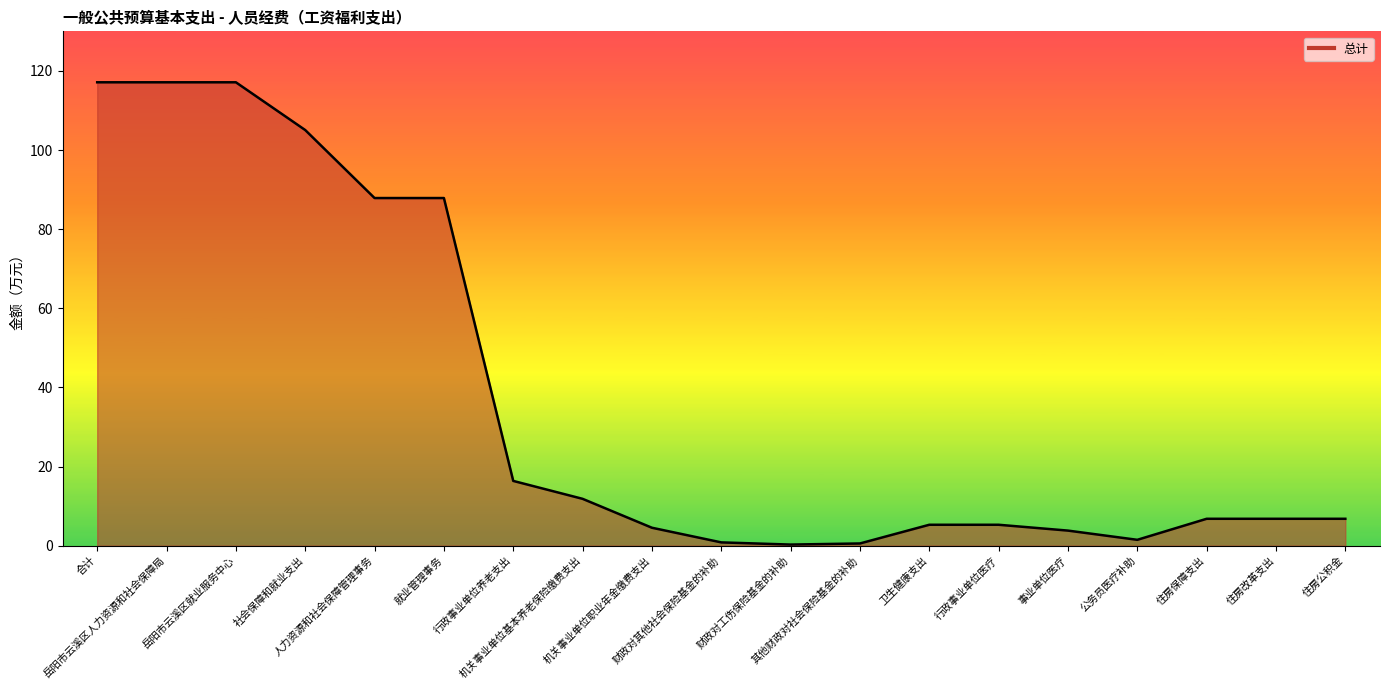

What is the sum of the values at 机关事业单位基本养老保险缴费支出 and 岳阳市云溪区就业服务中心?

129.0